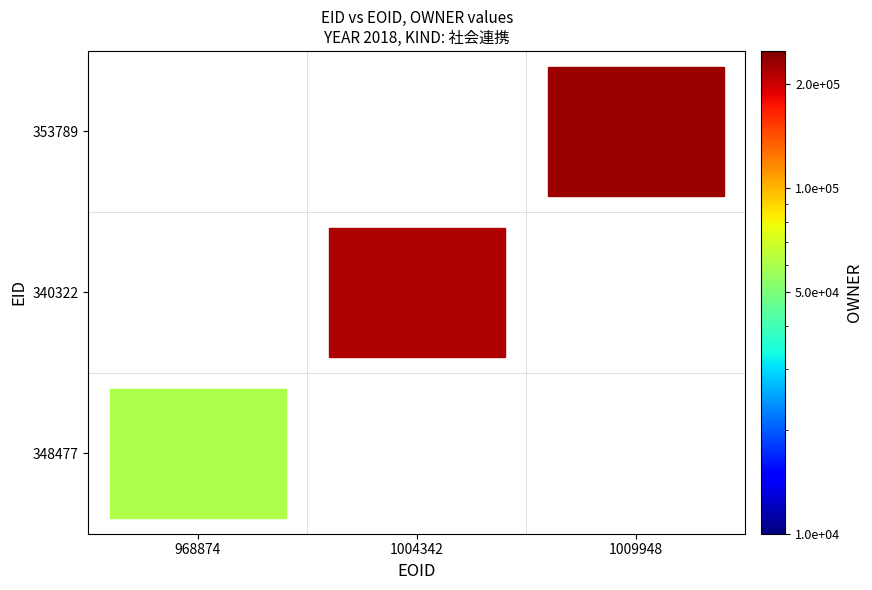

Which series has the largest range (max minus min)?

353789